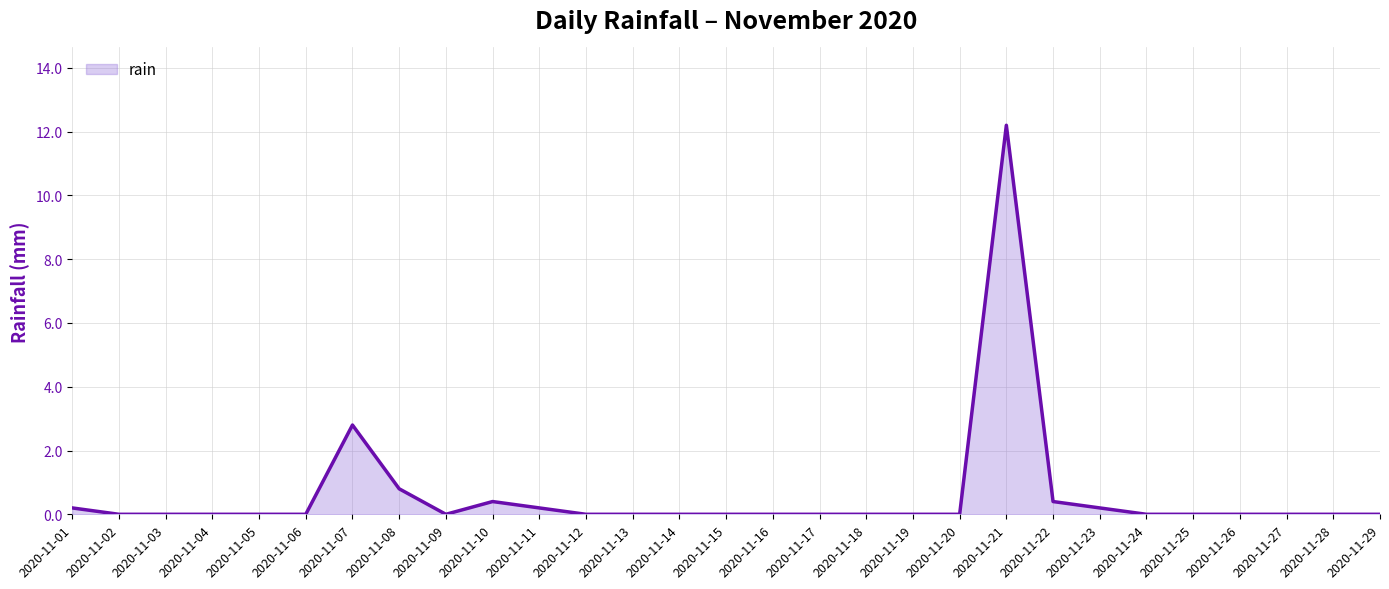

What is the sum of the values at 2020-11-16 and 2020-11-21?

12.2